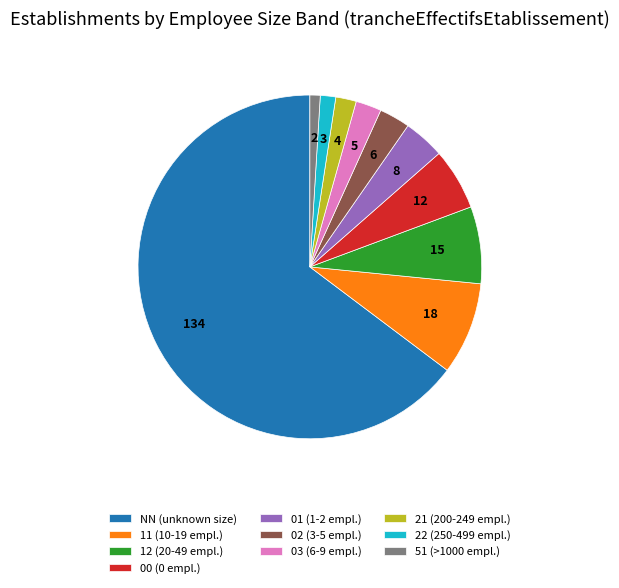

How many segments does this pie chart have?

10